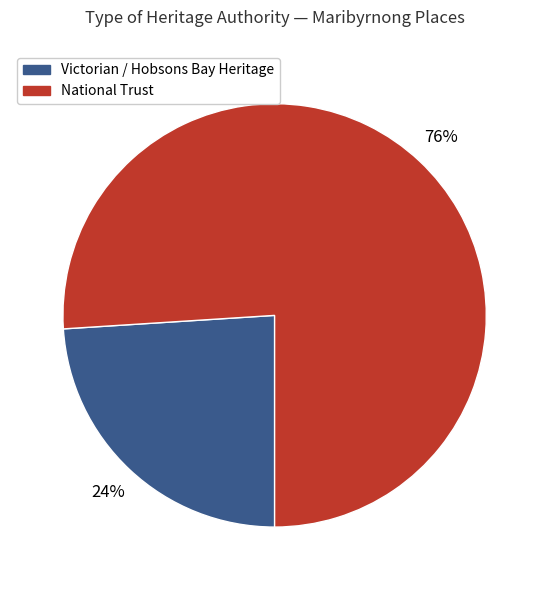

To the nearest percent, what is the difference between the largest and smallest slice percentages?

52%